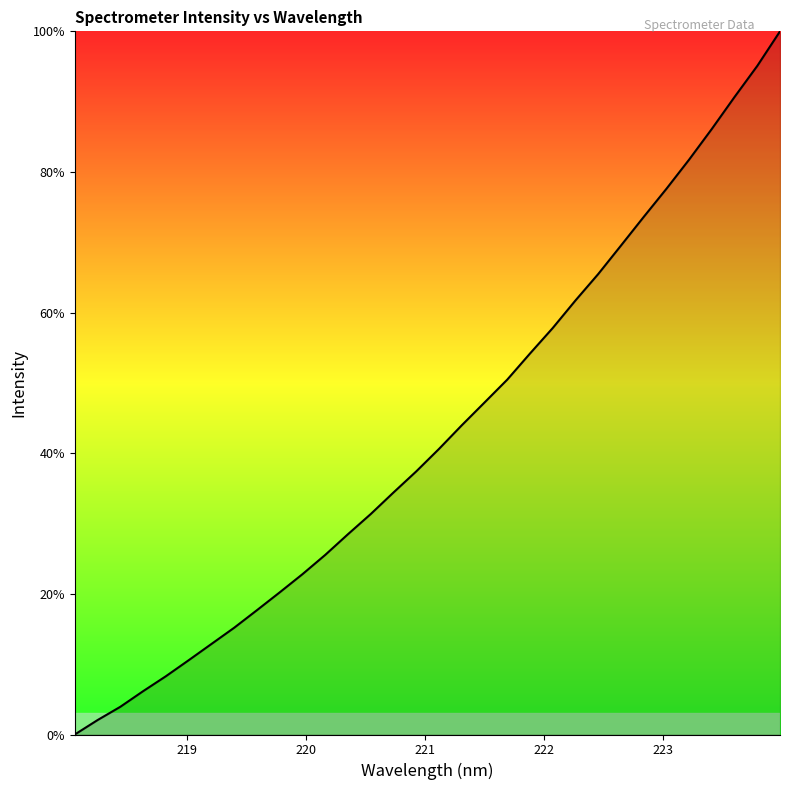

What is the greatest value displayed?

100.0